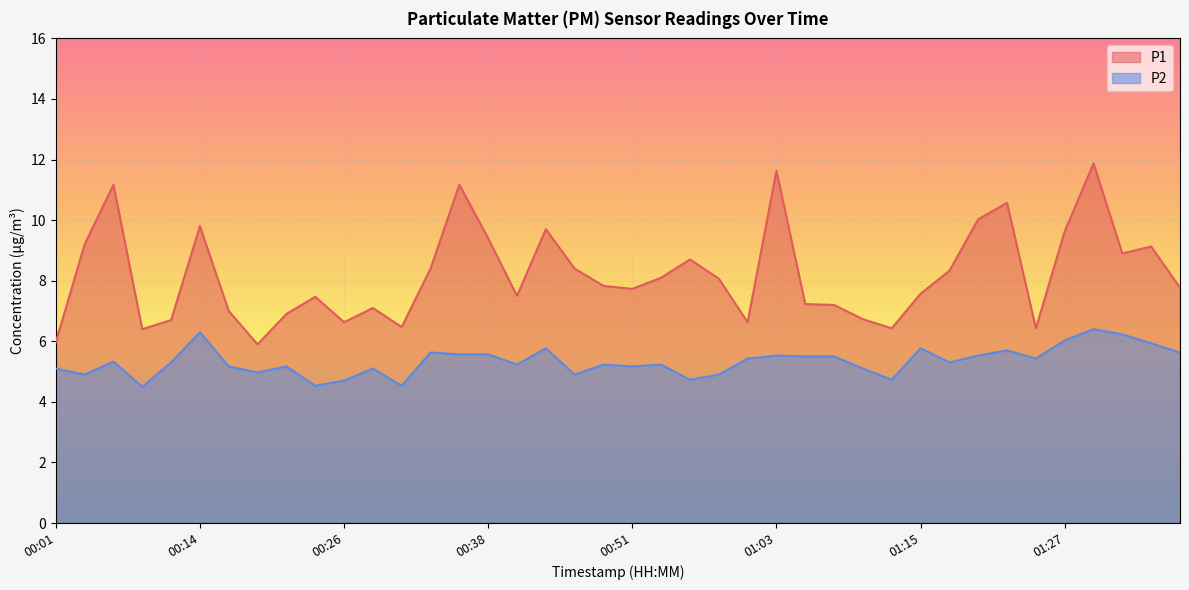

Which series has the largest range (max minus min)?

P1